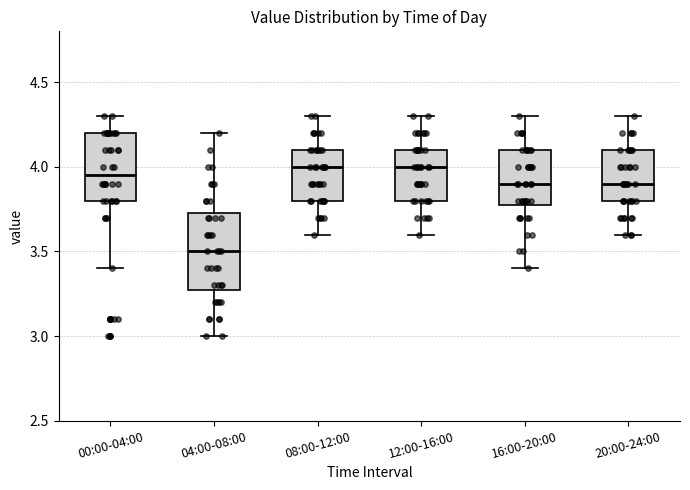

Where does the median line of the box for 12:00-16:00 sit on the y-axis? The values are not printed on the chart, so give them approximately, as read against the axis.

4.00